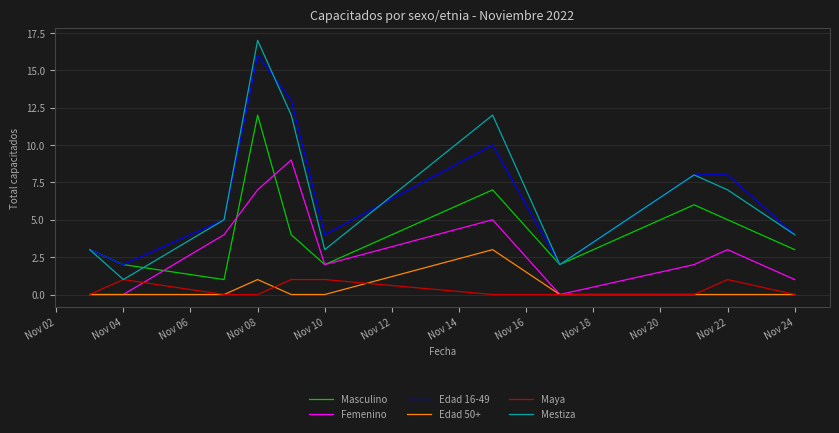

True or false: Femenino and Edad 16-49 cross at least once.

False